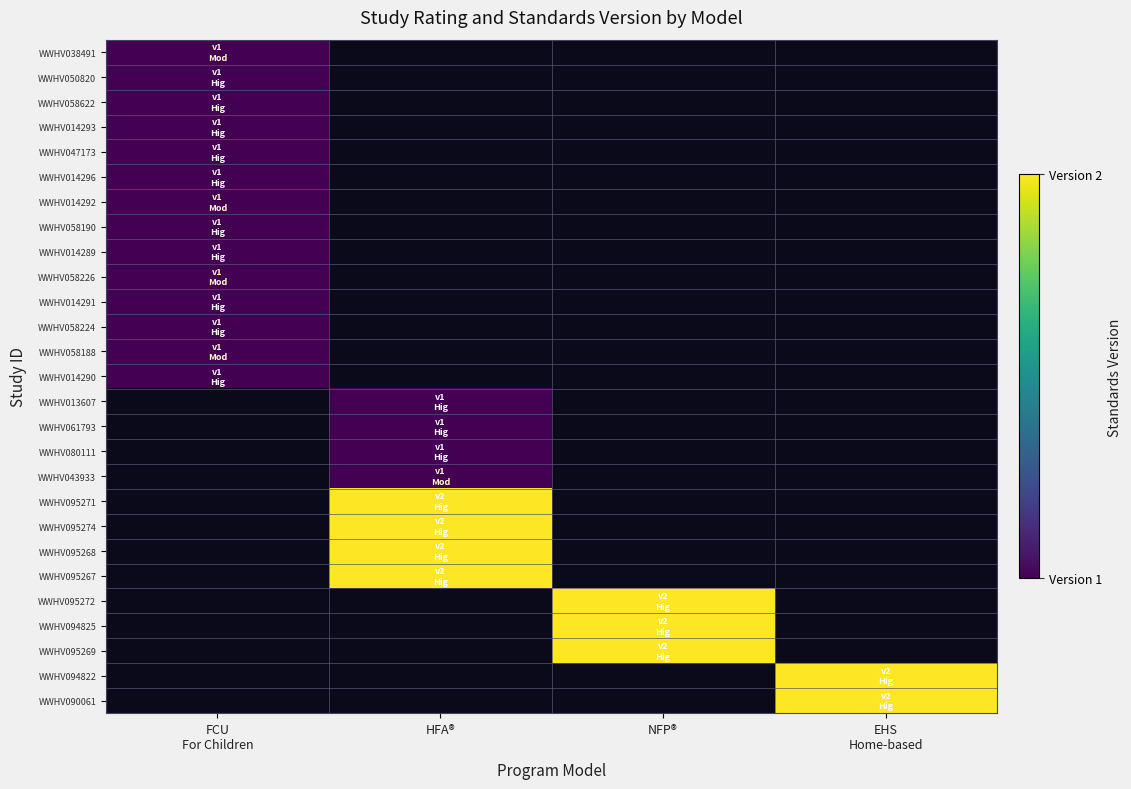

At how many categories does at least one series exceed 1?

3